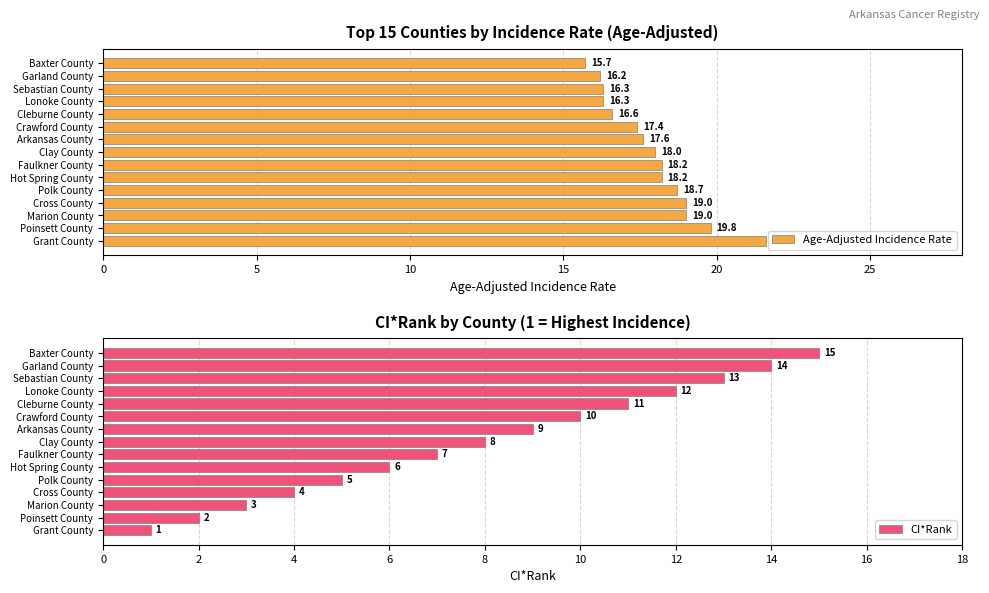

At which label is CI*Rank closest to 8?

Clay County